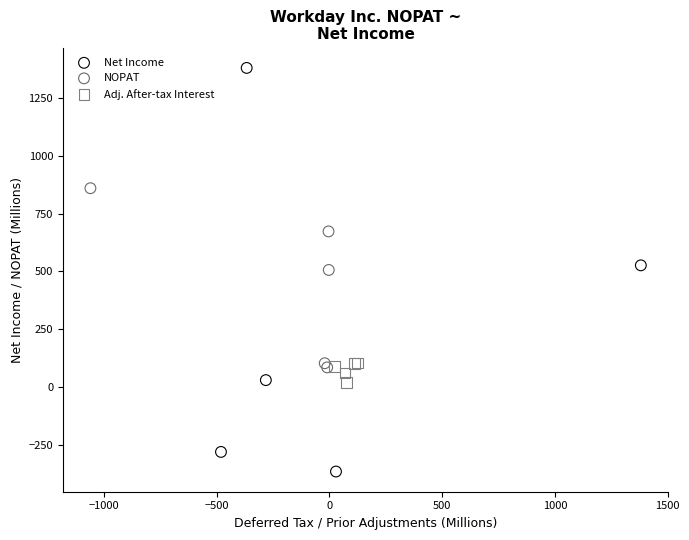

Which series reaches the maximum Y coordinate?

Net Income